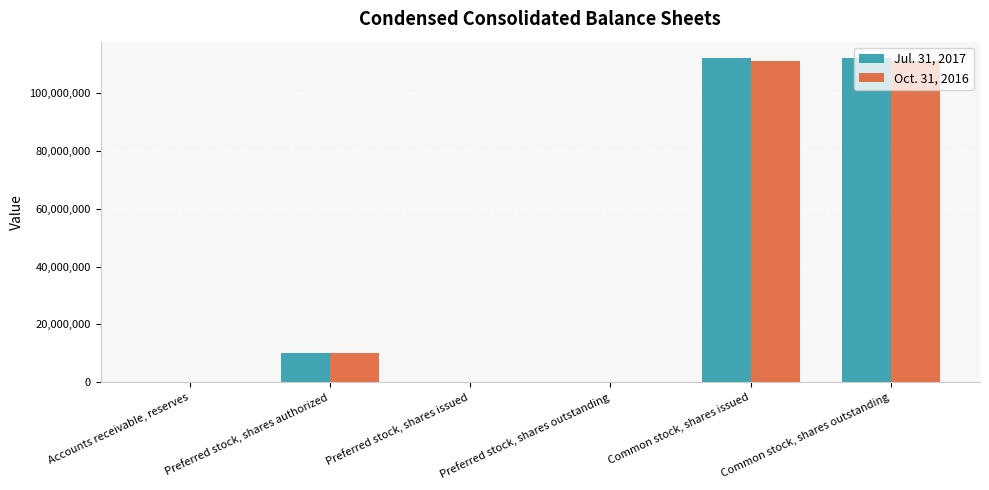

The Jul. 31, 2017 series shows 10000000 at Preferred stock, shares authorized. True or false?

True